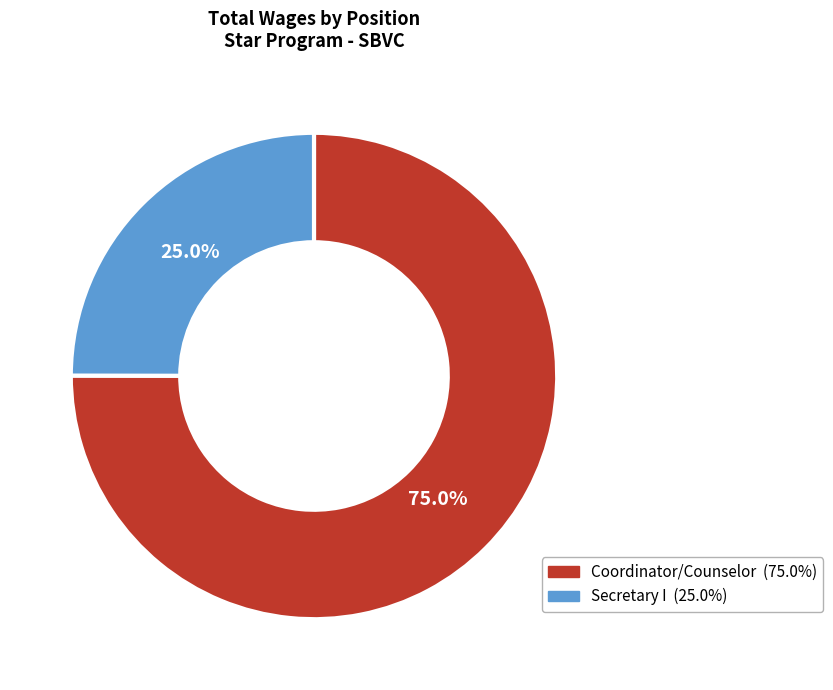

Count the number of slices in the pie.

2